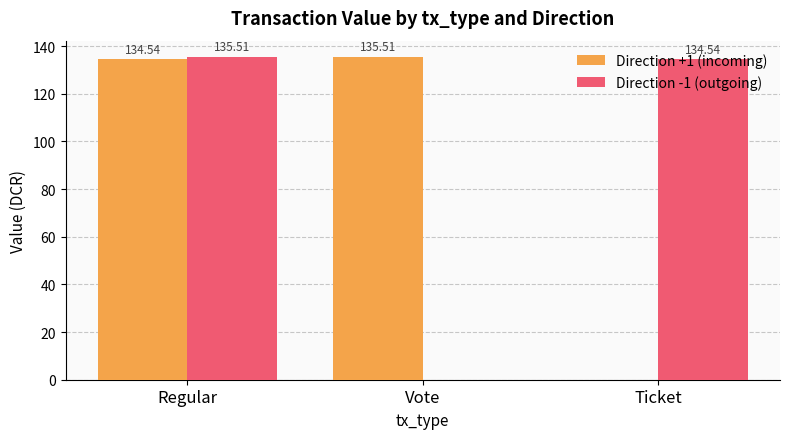

At which category is the sum across all series the highest?

Regular